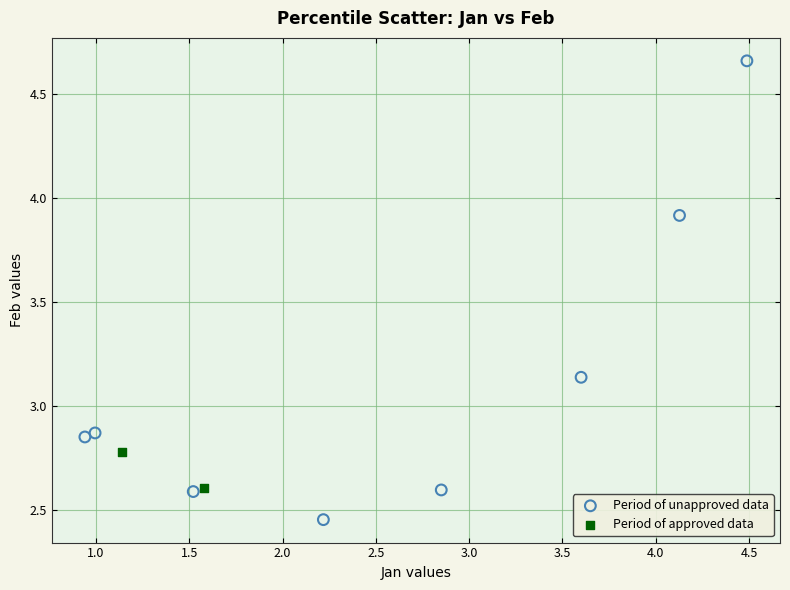

Which series reaches the maximum Y coordinate?

Period of unapproved data